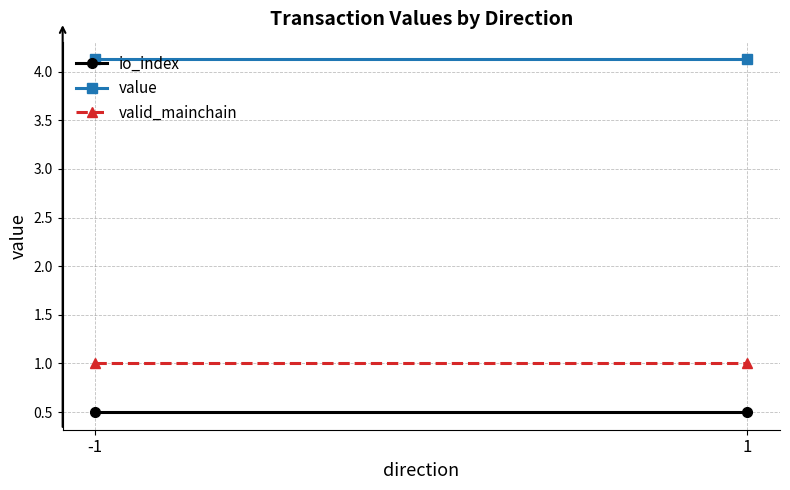

Which category has the lowest value across all series?

-1